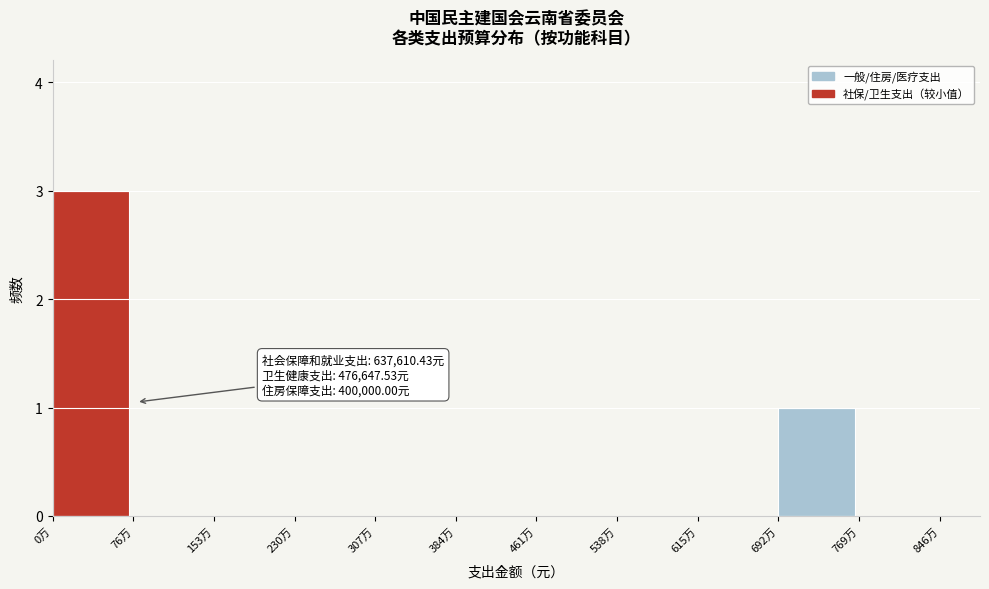

Reading left to right, list all the values displayed in this chart.

0万=3	76万=0	153万=0	230万=0	307万=0	384万=0	461万=0	538万=0	615万=0	692万=1	769万=0